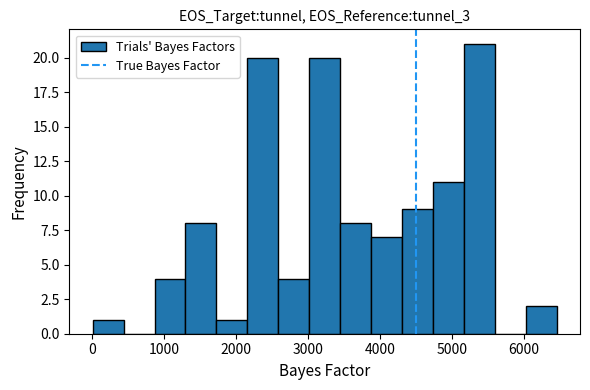

What is the height of the bar covering 0 to 400 on the x-axis? Neither the bar edges nor the heights are printed on the chart, so give them approximately, as read against the axes.

1